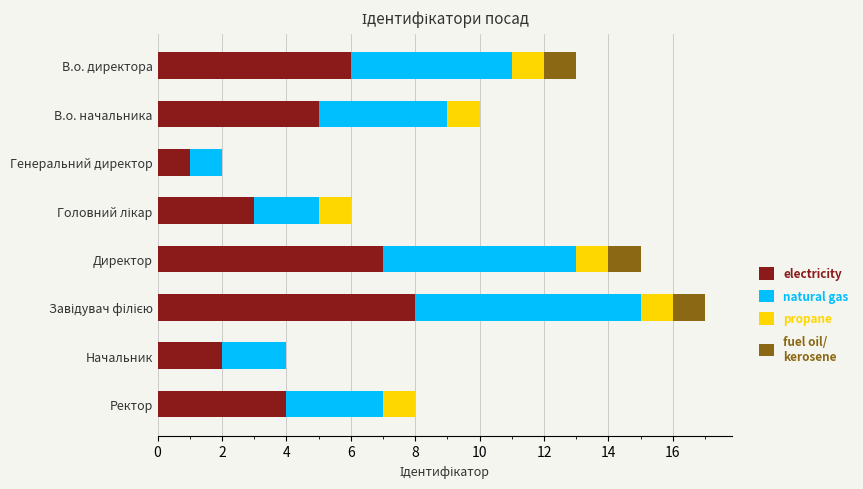

What is the total value across all series at Директор?

15